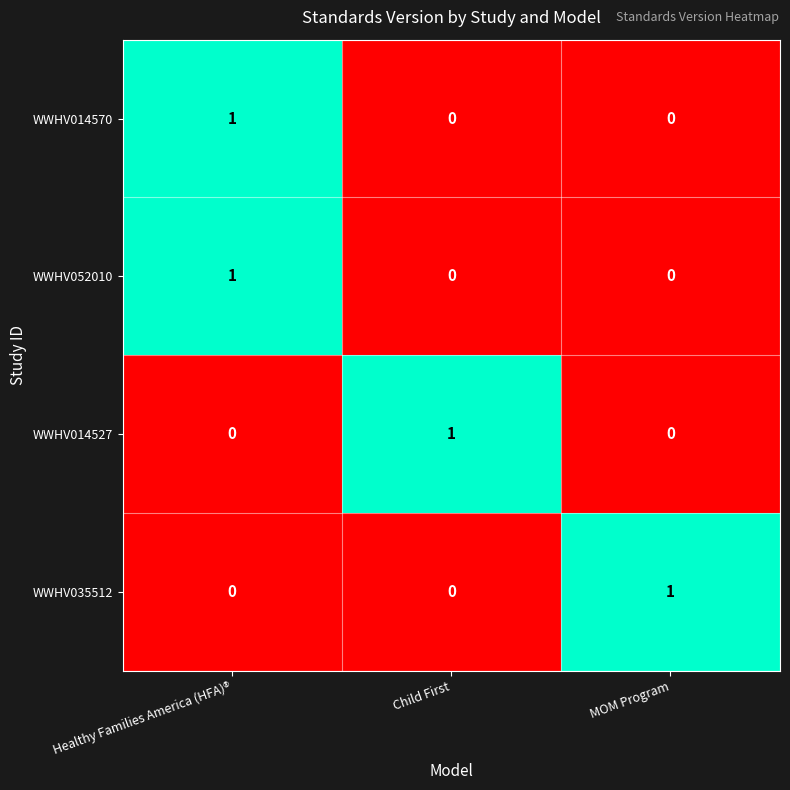

What is the spread (max minus min) of values at Healthy Families America (HFA)®?

1